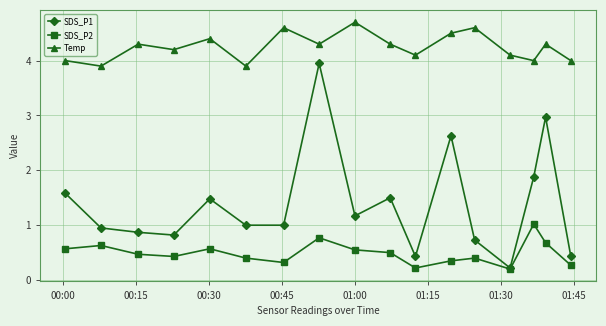

At how many categories does at least one series exceed 2?

17